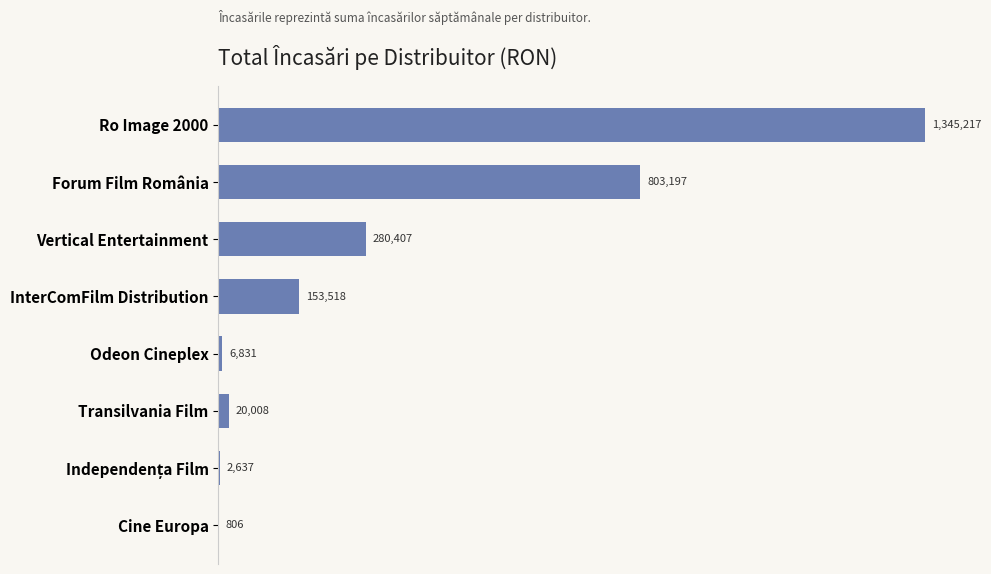

At which label is the value closest to 673011?

Forum Film România